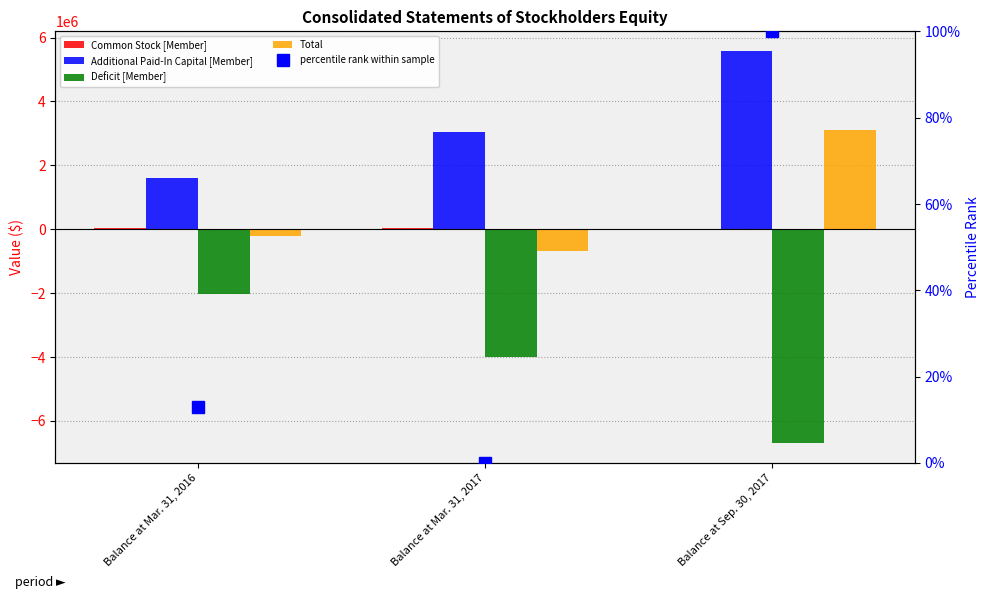

What is the difference between the Additional Paid-In Capital [Member] values at Balance at Mar. 31, 2017 and Balance at Mar. 31, 2016?

1451070.0